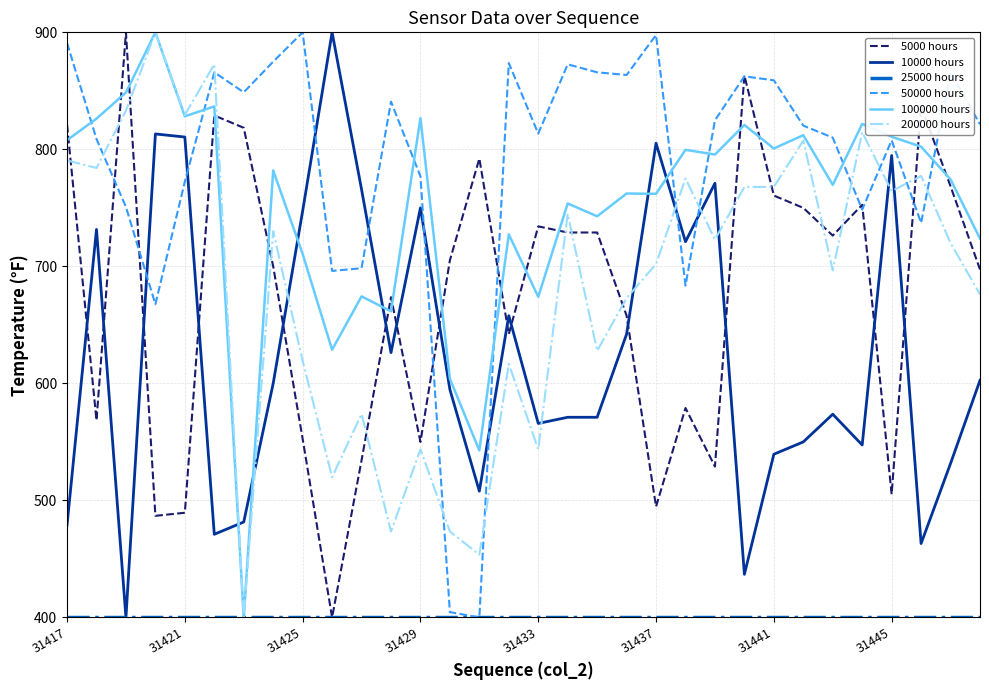

What is the lowest value of the 5000 hours series?

400.0